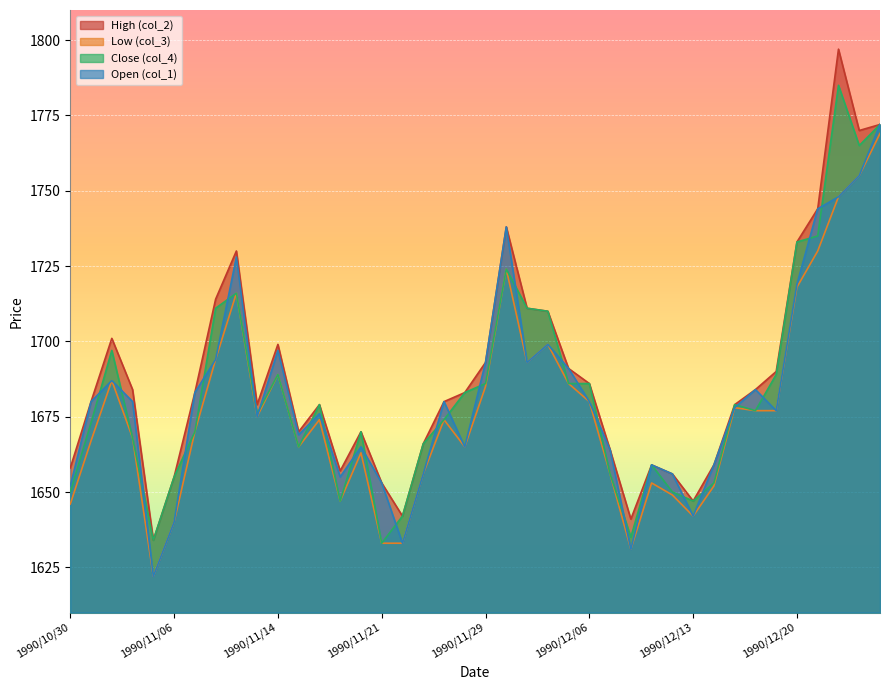

Reading left to right, what are all the values shown in this chart?

col_1: 1990/10/30=1652	1990/10/31=1680	1990/11/01=1687	1990/11/02=1680	1990/11/05=1622	1990/11/06=1640	1990/11/07=1683	1990/11/08=1694	1990/11/09=1728	1990/11/13=1675	1990/11/14=1697	1990/11/15=1669	1990/11/16=1676	1990/11/19=1655	1990/11/20=1665	1990/11/21=1653	1990/11/22=1633	1990/11/26=1656	1990/11/27=1680	1990/11/28=1665	1990/11/29=1693	1990/11/30=1738	1990/12/03=1693	1990/12/04=1699	1990/12/05=1691	1990/12/06=1680	1990/12/07=1664	1990/12/10=1631	1990/12/11=1659	1990/12/12=1656	1990/12/13=1642	1990/12/14=1659	1990/12/17=1678	1990/12/18=1684	1990/12/19=1677	1990/12/20=1719	1990/12/21=1744	1990/12/25=1748	1990/12/26=1755	1990/12/27=1772
col_2: 1990/10/30=1658	1990/10/31=1680	1990/11/01=1701	1990/11/02=1684	1990/11/05=1634	1990/11/06=1655	1990/11/07=1683	1990/11/08=1714	1990/11/09=1730	1990/11/13=1679	1990/11/14=1699	1990/11/15=1670	1990/11/16=1679	1990/11/19=1657	1990/11/20=1670	1990/11/21=1653	1990/11/22=1642	1990/11/26=1666	1990/11/27=1680	1990/11/28=1683	1990/11/29=1693	1990/11/30=1738	1990/12/03=1711	1990/12/04=1710	1990/12/05=1691	1990/12/06=1686	1990/12/07=1664	1990/12/10=1641	1990/12/11=1659	1990/12/12=1656	1990/12/13=1647	1990/12/14=1659	1990/12/17=1679	1990/12/18=1684	1990/12/19=1690	1990/12/20=1733	1990/12/21=1744	1990/12/25=1797	1990/12/26=1770	1990/12/27=1772
col_3: 1990/10/30=1646	1990/10/31=1667	1990/11/01=1687	1990/11/02=1668	1990/11/05=1622	1990/11/06=1640	1990/11/07=1670	1990/11/08=1694	1990/11/09=1716	1990/11/13=1675	1990/11/14=1689	1990/11/15=1665	1990/11/16=1674	1990/11/19=1647	1990/11/20=1663	1990/11/21=1633	1990/11/22=1633	1990/11/26=1656	1990/11/27=1674	1990/11/28=1665	1990/11/29=1685	1990/11/30=1724	1990/12/03=1693	1990/12/04=1699	1990/12/05=1686	1990/12/06=1680	1990/12/07=1656	1990/12/10=1631	1990/12/11=1653	1990/12/12=1649	1990/12/13=1642	1990/12/14=1652	1990/12/17=1678	1990/12/18=1677	1990/12/19=1677	1990/12/20=1718	1990/12/21=1730	1990/12/25=1748	1990/12/26=1755	1990/12/27=1769
col_4: 1990/10/30=1650	1990/10/31=1673	1990/11/01=1697	1990/11/02=1668	1990/11/05=1634	1990/11/06=1655	1990/11/07=1670	1990/11/08=1711	1990/11/09=1716	1990/11/13=1676	1990/11/14=1689	1990/11/15=1665	1990/11/16=1679	1990/11/19=1647	1990/11/20=1670	1990/11/21=1633	1990/11/22=1642	1990/11/26=1666	1990/11/27=1674	1990/11/28=1683	1990/11/29=1686	1990/11/30=1724	1990/12/03=1711	1990/12/04=1710	1990/12/05=1686	1990/12/06=1686	1990/12/07=1656	1990/12/10=1635	1990/12/11=1659	1990/12/12=1650	1990/12/13=1647	1990/12/14=1653	1990/12/17=1679	1990/12/18=1677	1990/12/19=1689	1990/12/20=1733	1990/12/21=1735	1990/12/25=1785	1990/12/26=1765	1990/12/27=1772